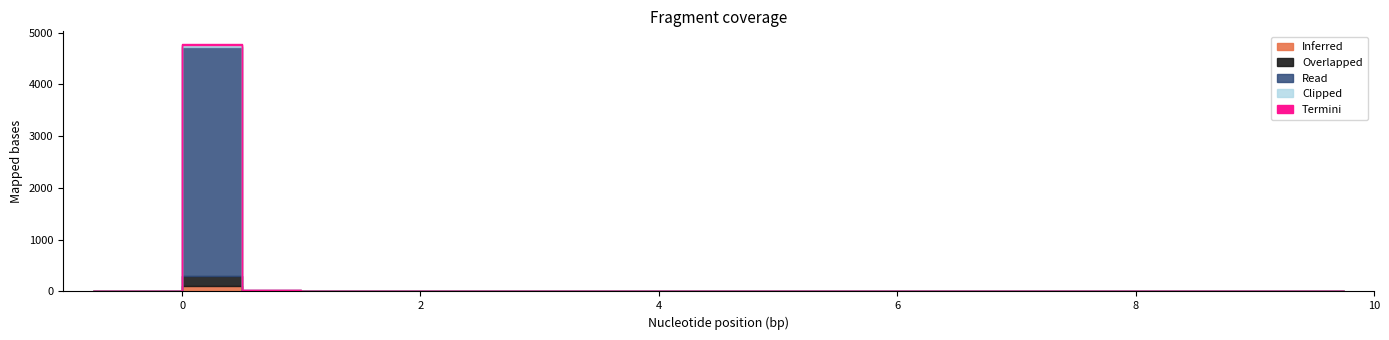

True or false: Inferred has a value of 38 at 8.75.

False